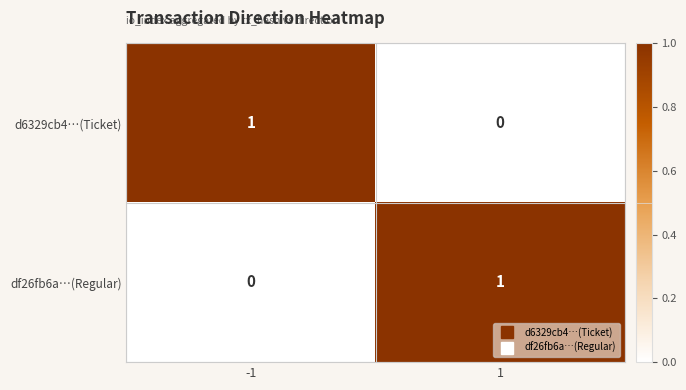

Reading left to right, extract all data points from this chart.

d6329cb4…(Ticket): 1	0
df26fb6a…(Regular): 0	1